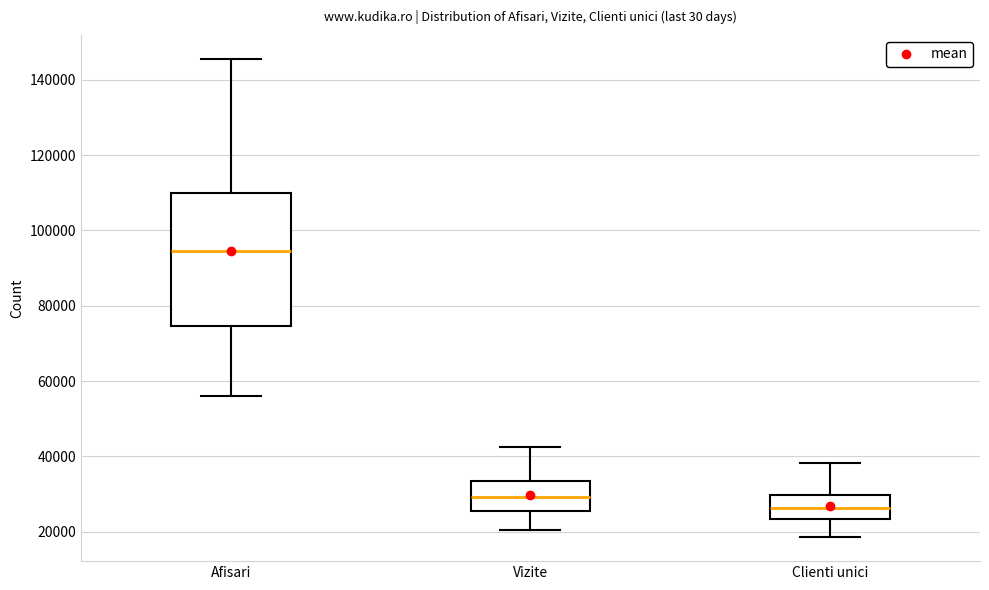

Where is the lower edge of the box for Clienti unici on the y-axis? The values are not printed on the chart, so give them approximately, as read against the axis.

24000